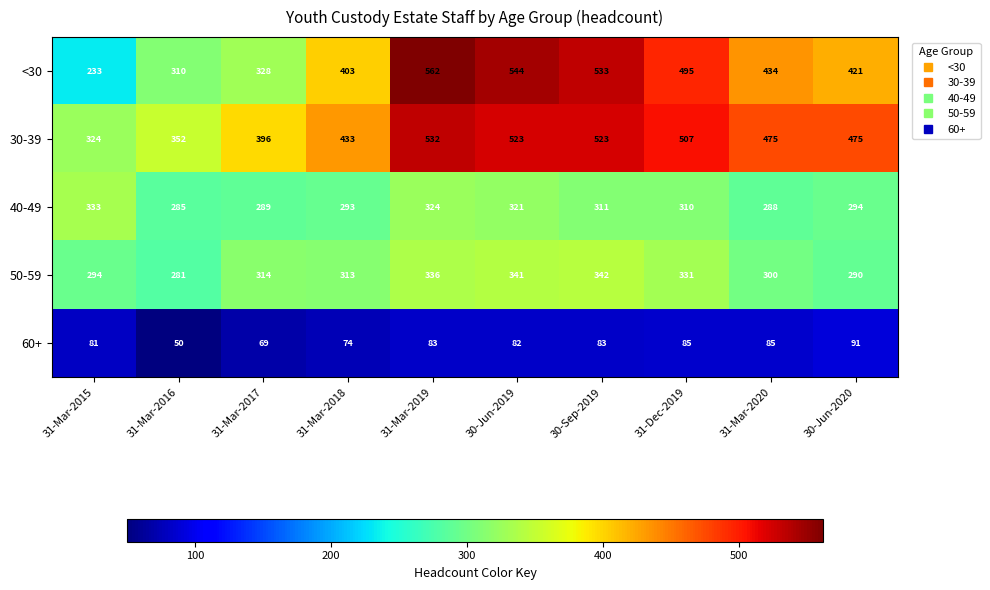

What is the spread (max minus min) of values at 30-Jun-2019?

462